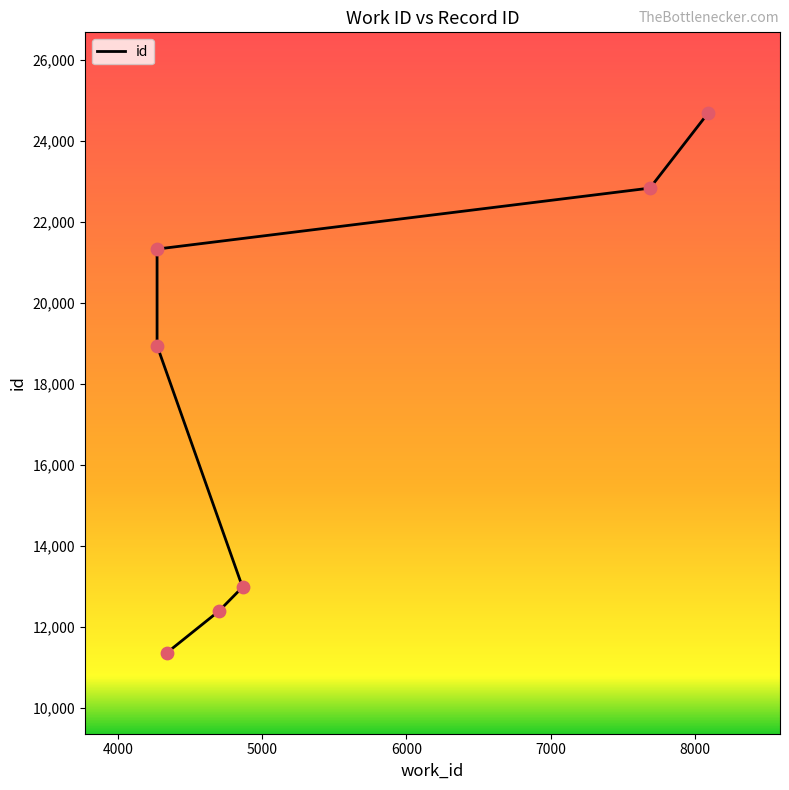

Approximately how many times larger is the value at 4701 compared to 4864?

1.0